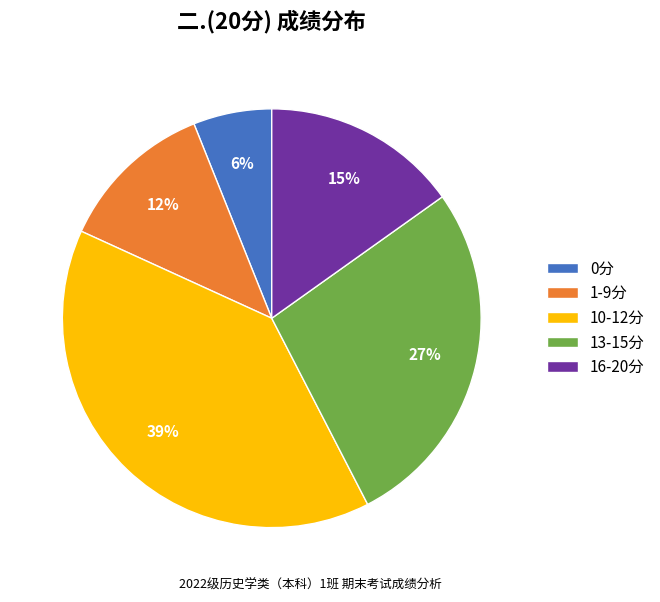

Is the sum of 0分 and 16-20分 greater than half?

No